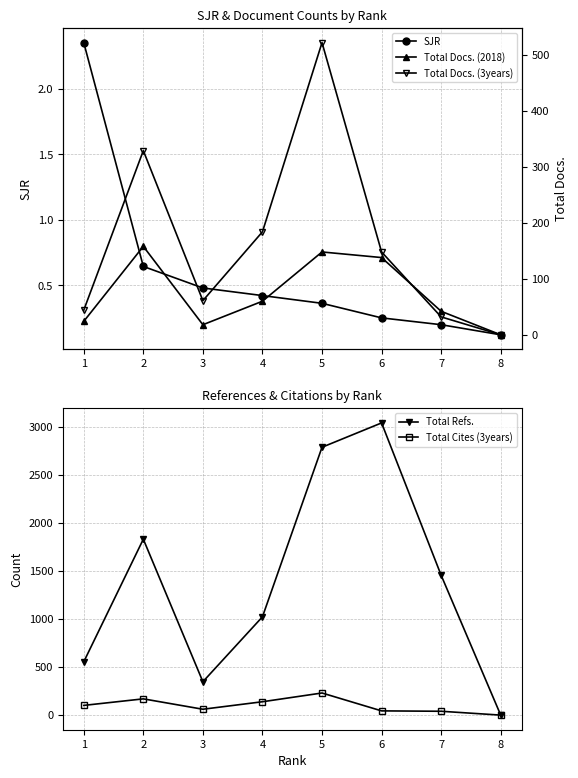

The value of Total Docs. (2018) at 1 is 33.9. True or false?

False